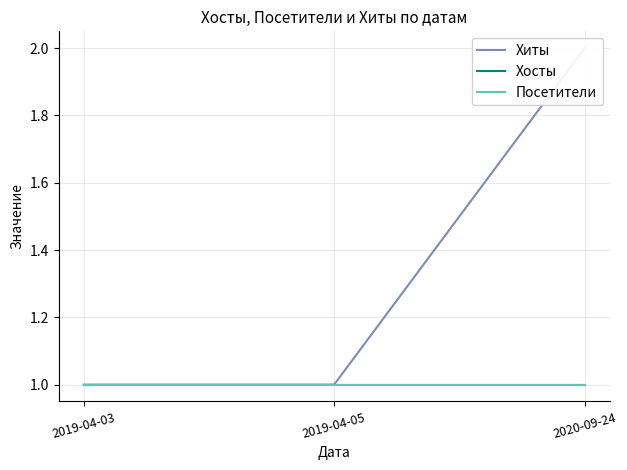

What is the average value of the Посетители series?

1